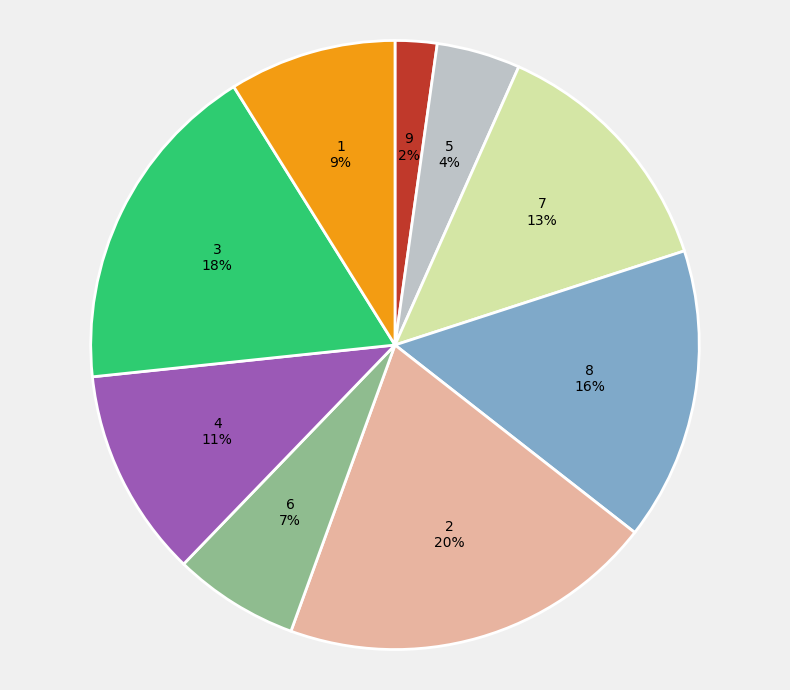

Is the sum of 8 and 9 greater than half?

No